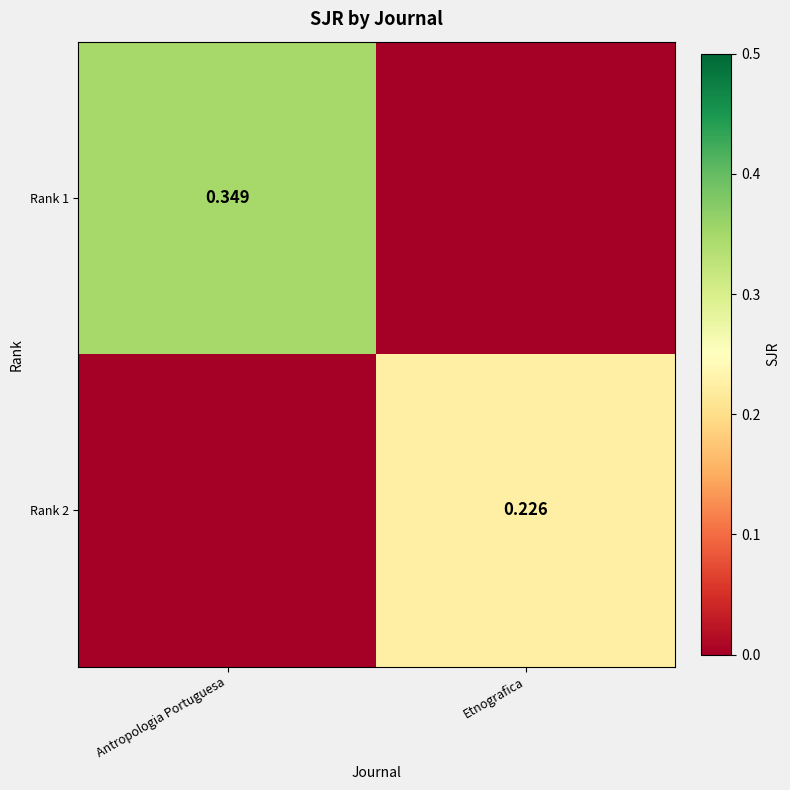

Which series has the largest total across all categories?

Rank 1